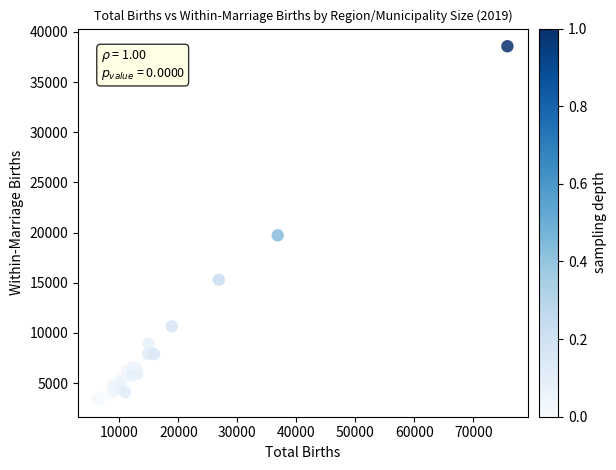

What Y value in the scatter plot is closest to 20989?

19726